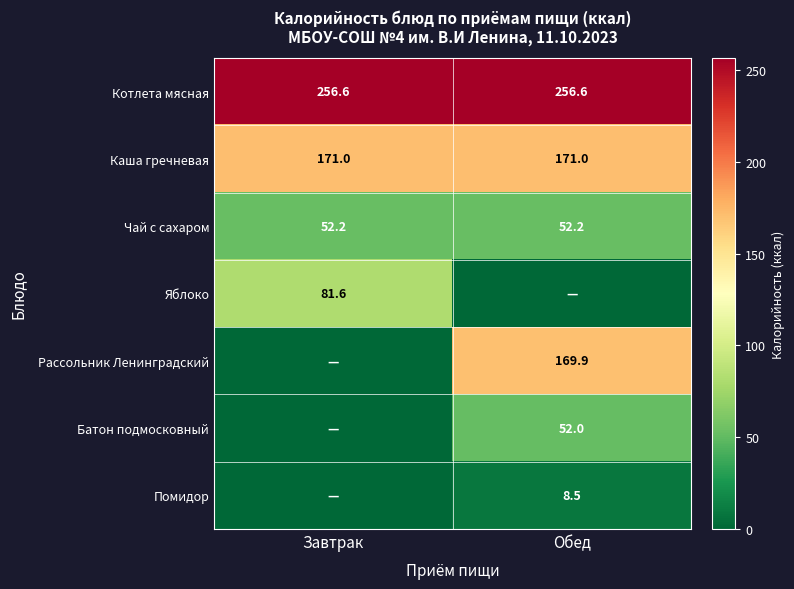

True or false: Яблоко has a value of 81.6 at Завтрак.

True